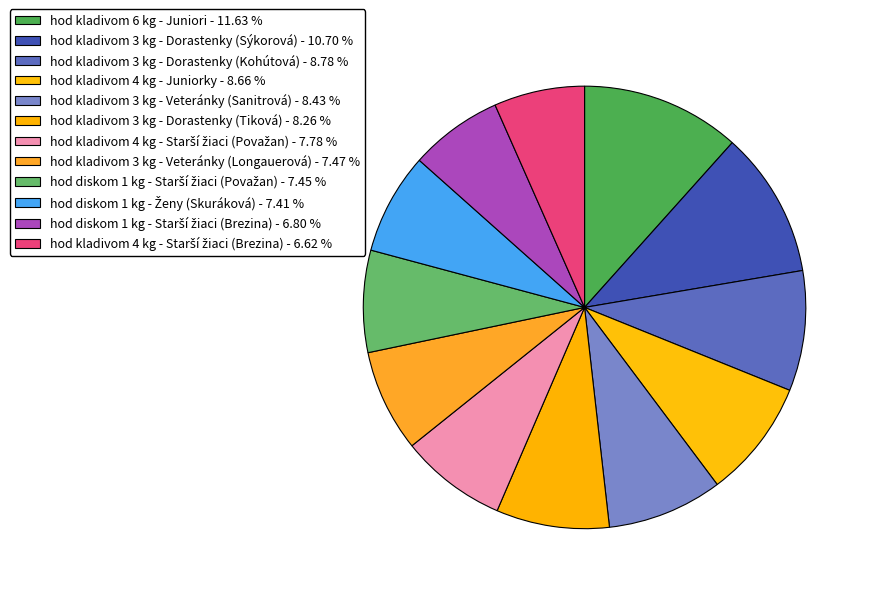

How many slices are in this pie chart?

12